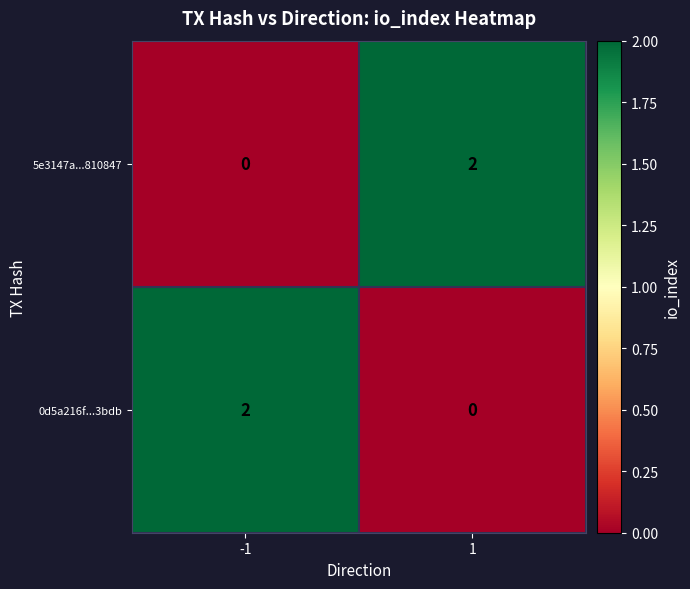

Reading left to right, what are all the values shown in this chart?

5e3147a...810847: -1=0	1=2
0d5a216f...3bdb: -1=2	1=0